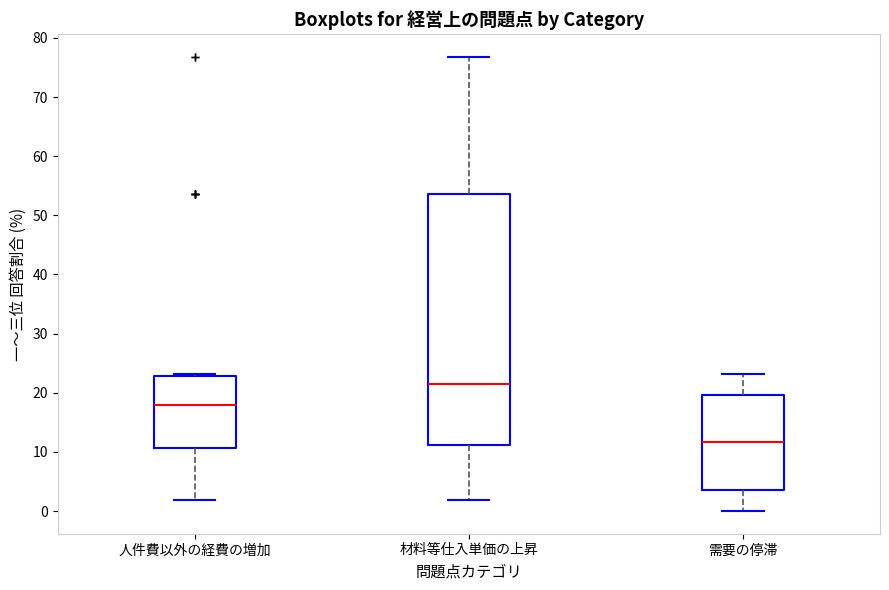

Reading left to right, transcribe this box plot: for each box, give where its median line is, the range the box spans, and where its two whiskers end, as read against the y-axis. The values are not printed on the chart, so give them approximately, as read against the axis.

人件費以外の経費の増加: median 18, box 11 to 23, whiskers 2 to 23 (just above the box's upper edge)
材料等仕入単価の上昇: median 21, box 11 to 54, whiskers 2 to 77
需要の停滞: median 12, box 4 to 20, whiskers 0 to 23